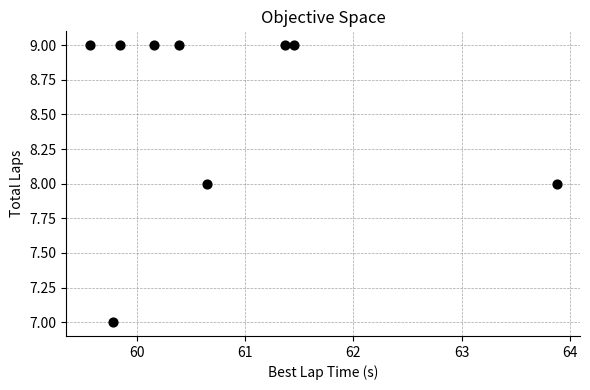

What is the average Y value?

9